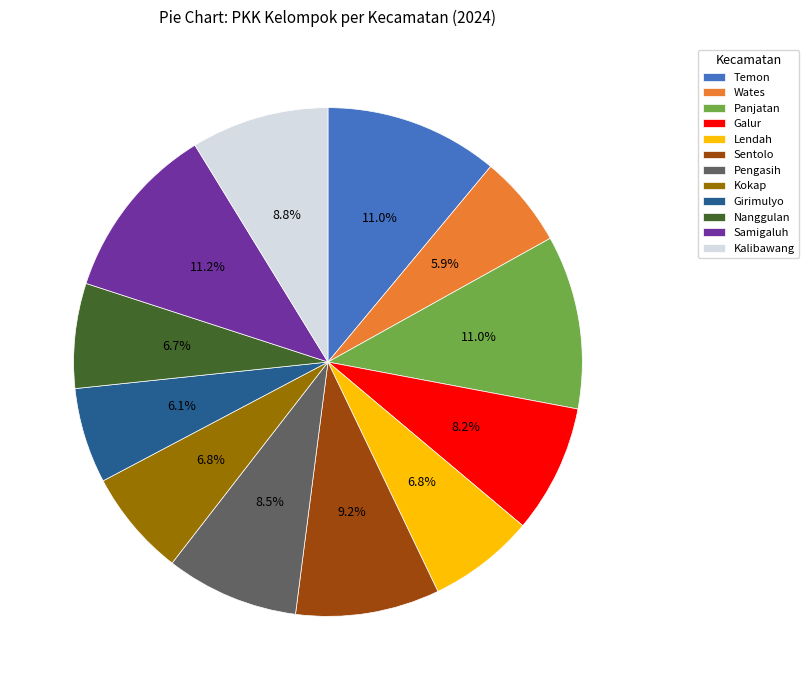

What is the ratio of the value at Wates to the value at Panjatan?

0.5